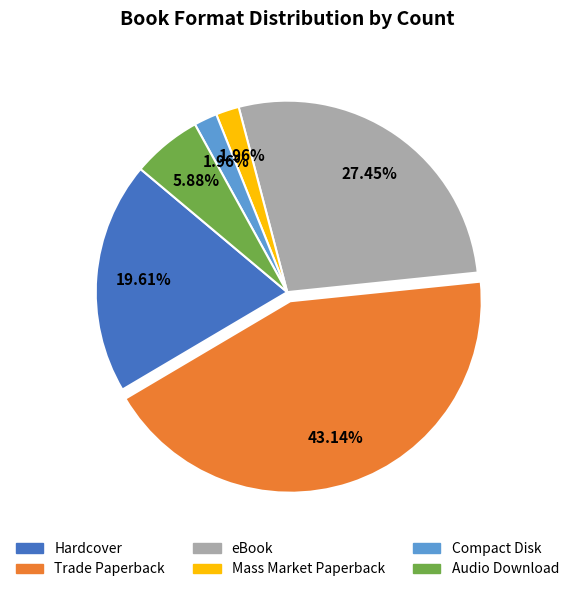

What is the largest slice in the pie chart?

Trade Paperback